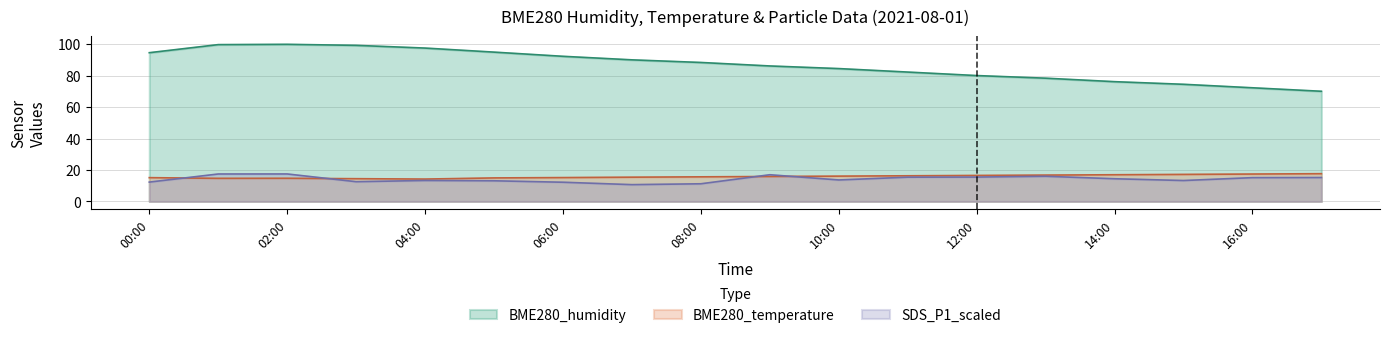

How many distinct data groups are displayed?

3